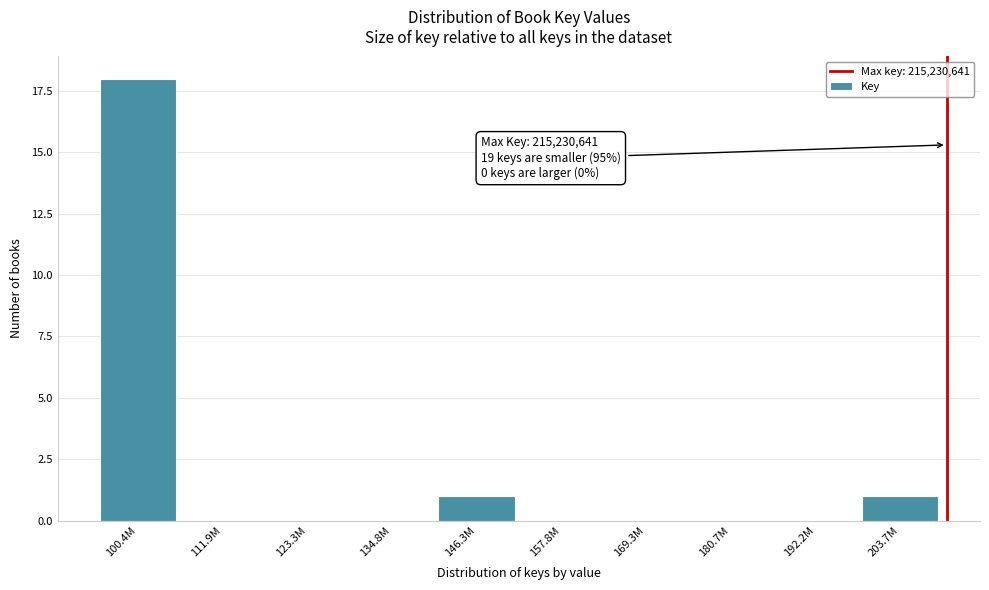

Reading left to right, extract all data points from this chart.

100.4M=18	111.9M=0	123.3M=0	134.8M=0	146.3M=1	157.8M=0	169.3M=0	180.7M=0	192.2M=0	203.7M=1